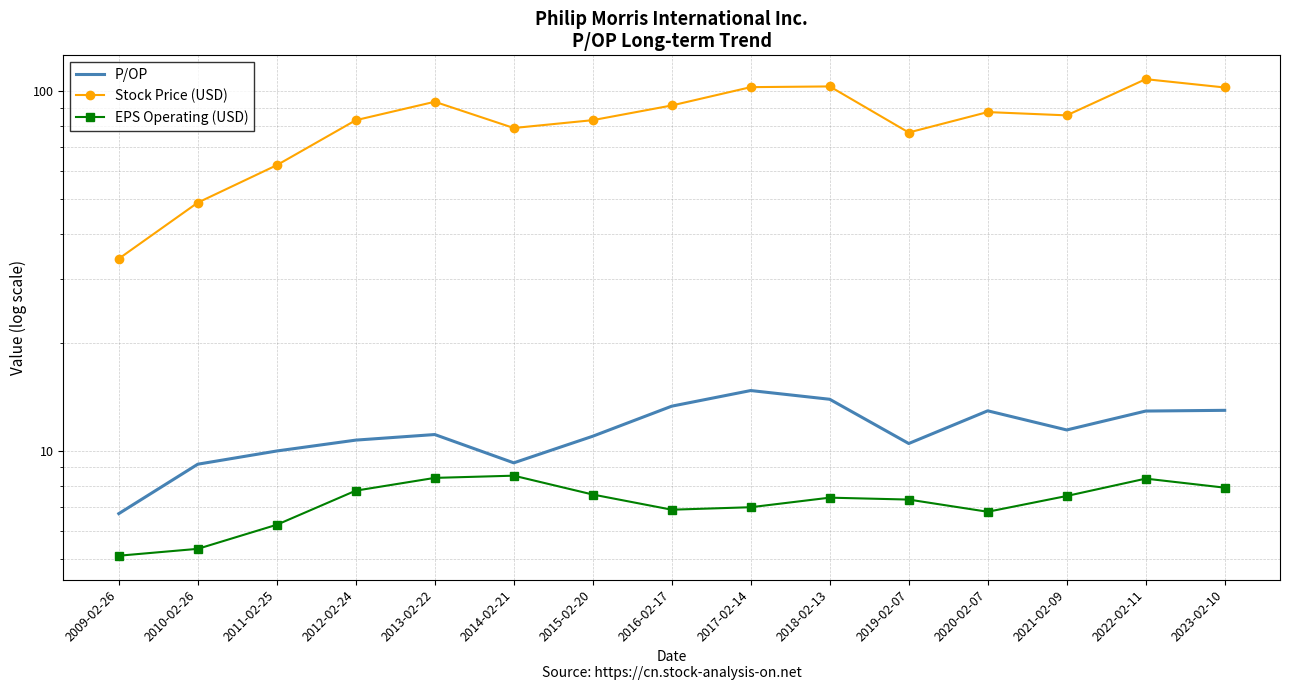

Rank the series at 2009-02-26 from highest to lowest value.

Stock Price (USD), P/OP, EPS Operating (USD)